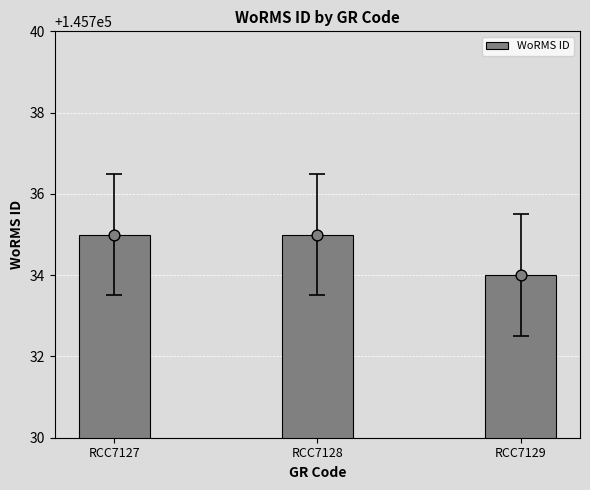

Approximately how many times larger is the value at RCC7128 compared to RCC7129?

1.0